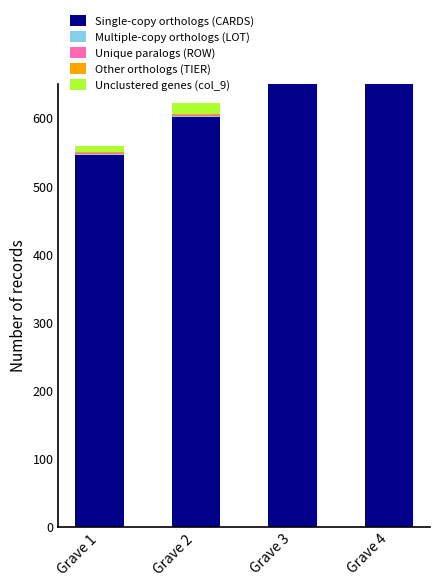

Reading left to right, extract all data points from this chart.

Single-copy orthologs (CARDS): Grave 1=546	Grave 2=601	Grave 3=657	Grave 4=714
Multiple-copy orthologs (LOT): Grave 1=1	Grave 2=2	Grave 3=3	Grave 4=4
Unique paralogs (ROW): Grave 1=1	Grave 2=1	Grave 3=1	Grave 4=1
Other orthologs (TIER): Grave 1=1	Grave 2=2	Grave 3=3	Grave 4=4
Unclustered genes (col_9): Grave 1=10	Grave 2=15	Grave 3=15	Grave 4=15